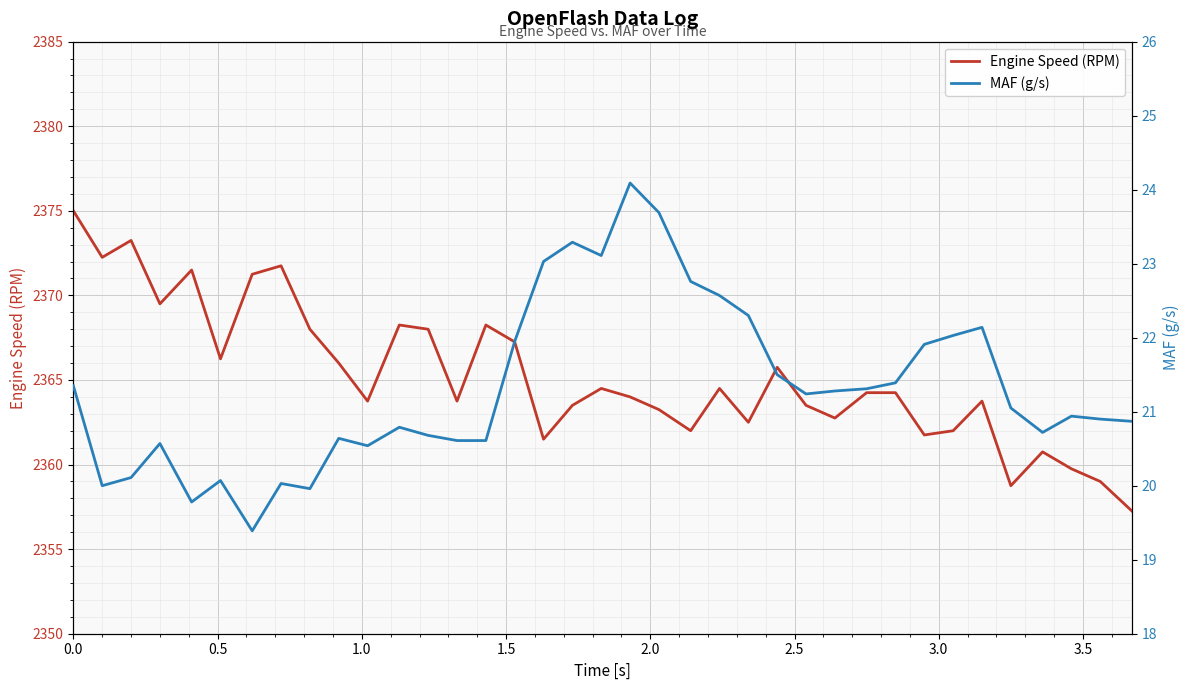

What is the maximum value for Engine Speed (RPM)?

2375.0